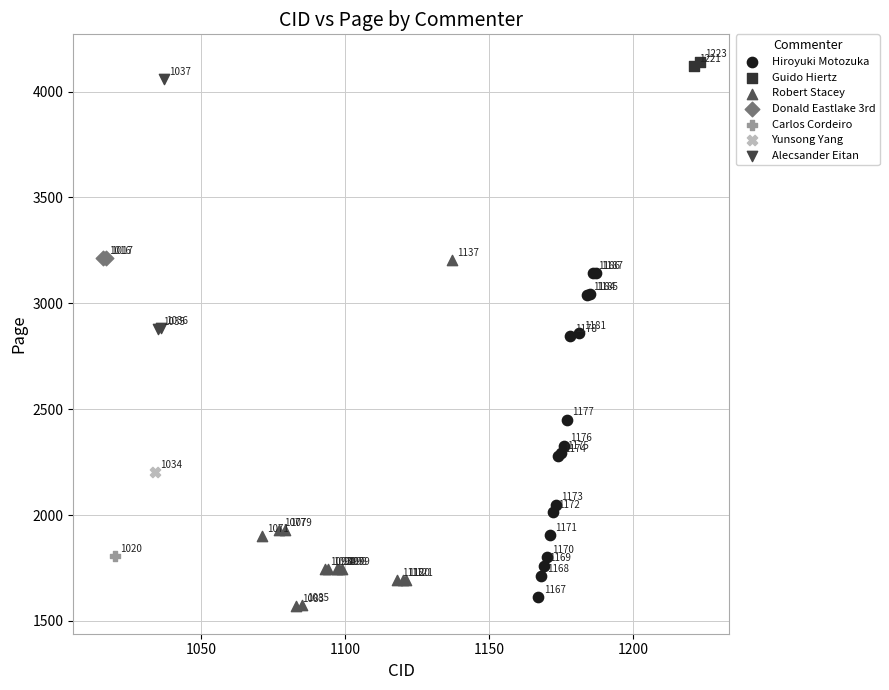

Which series reaches the minimum Y coordinate?

Robert Stacey